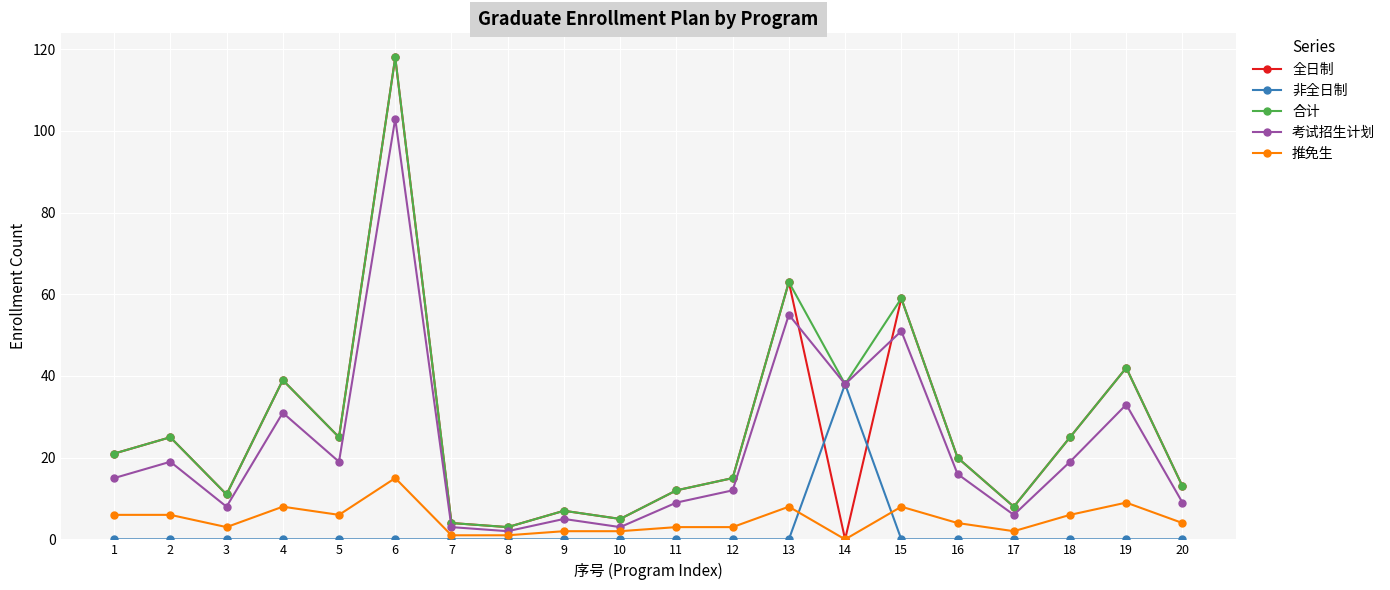

What is the maximum value shown in the chart?

118